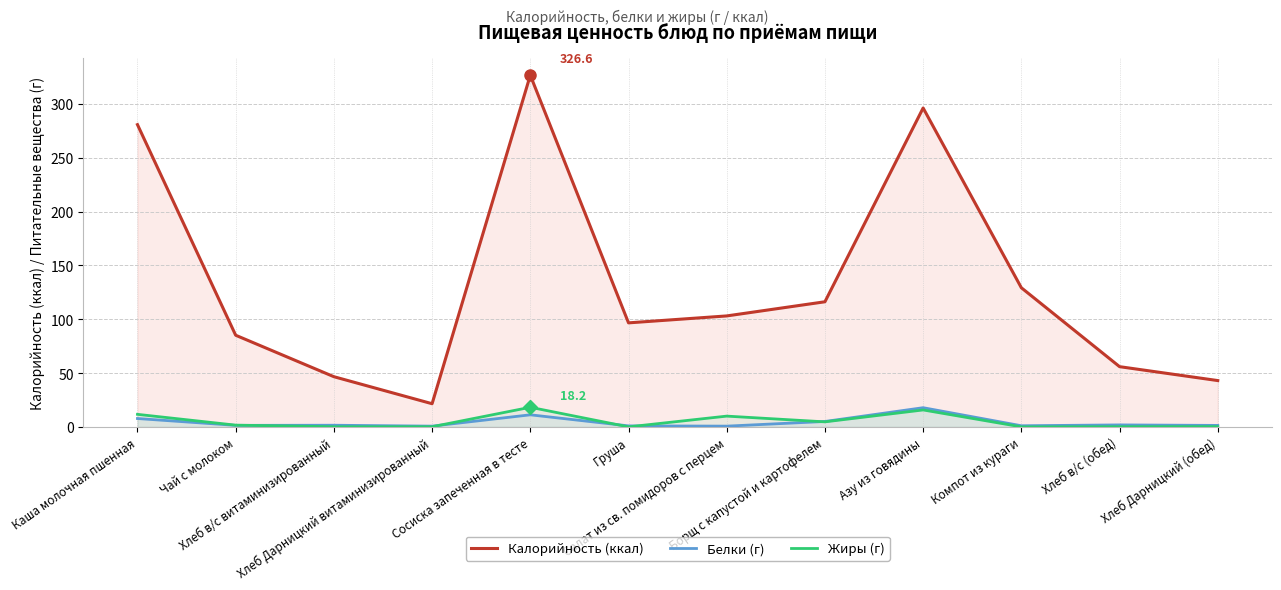

Reading left to right, list all the values displayed in this chart.

Калорийность (ккал): Каша молочная пшенная=280.7	Чай с молоком=85.1	Хлеб в/с витаминизированный=46.6	Хлеб Дарницкий витаминизированный=21.5	Сосиска запеченная в тесте=326.6	Груша=96.6	Салат из св. помидоров с перцем=103.0	Борщ с капустой и картофелем=116.2	Азу из говядины=296.2	Компот из кураги=129.2	Хлеб в/с (обед)=55.9	Хлеб Дарницкий (обед)=43.0
Белки (г): Каша молочная пшенная=7.8	Чай с молоком=1.4	Хлеб в/с витаминизированный=1.5	Хлеб Дарницкий витаминизированный=0.7	Сосиска запеченная в тесте=11.2	Груша=0.9	Салат из св. помидоров с перцем=0.7	Борщ с капустой и картофелем=5.0	Азу из говядины=17.8	Компот из кураги=1.0	Хлеб в/с (обед)=1.8	Хлеб Дарницкий (обед)=1.4
Жиры (г): Каша молочная пшенная=11.6	Чай с молоком=1.6	Хлеб в/с витаминизированный=0.1	Хлеб Дарницкий витаминизированный=0.1	Сосиска запеченная в тесте=18.2	Груша=0.0	Салат из св. помидоров с перцем=10.0	Борщ с капустой и картофелем=4.7	Азу из говядины=15.7	Компот из кураги=0.0	Хлеб в/с (обед)=0.1	Хлеб Дарницкий (обед)=0.2